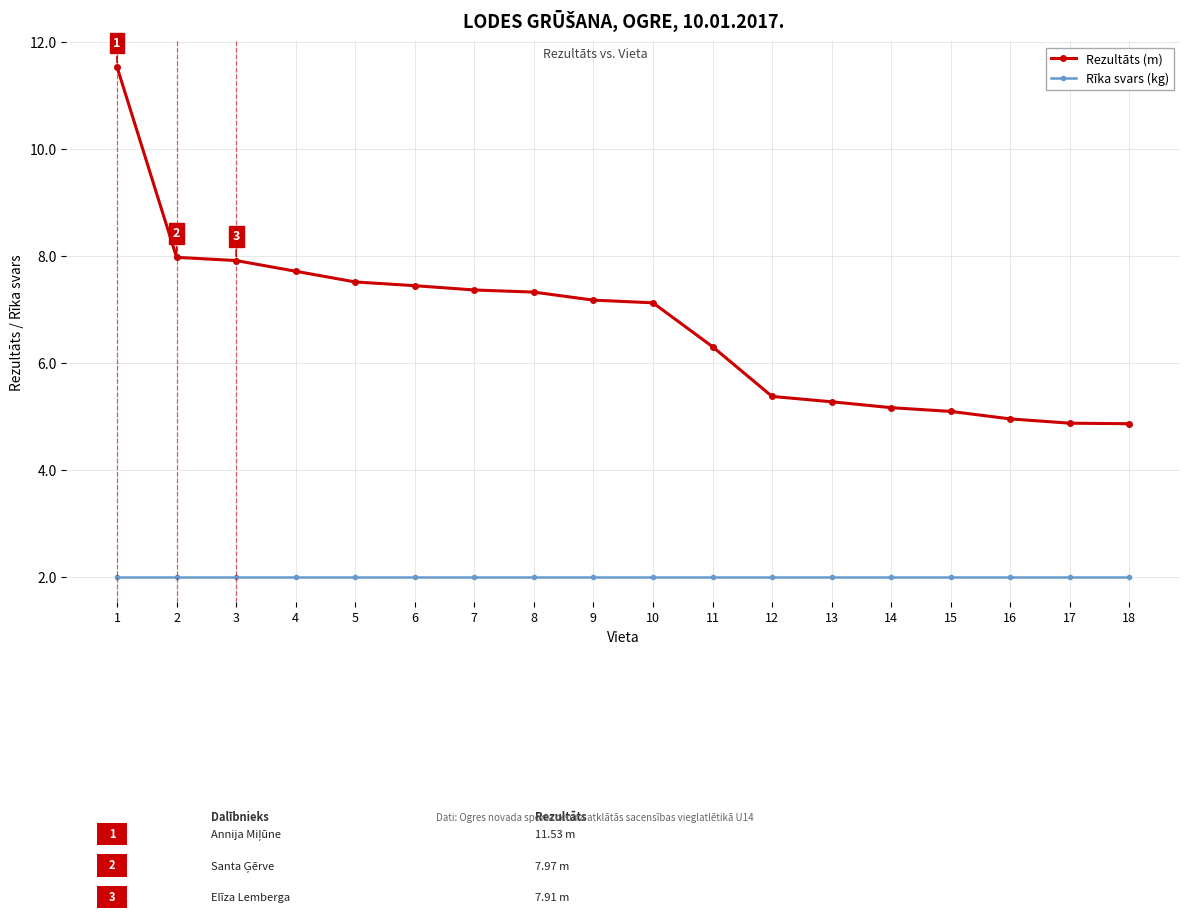

At which category does the chart reach its peak across all series?

1